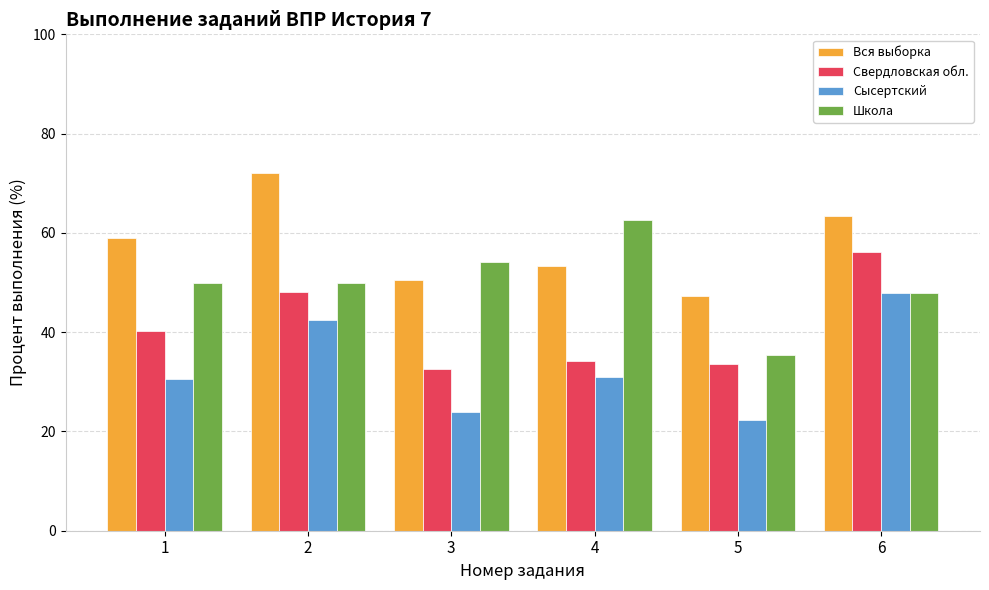

Which series changed the most between 2 and 5?

Вся выборка